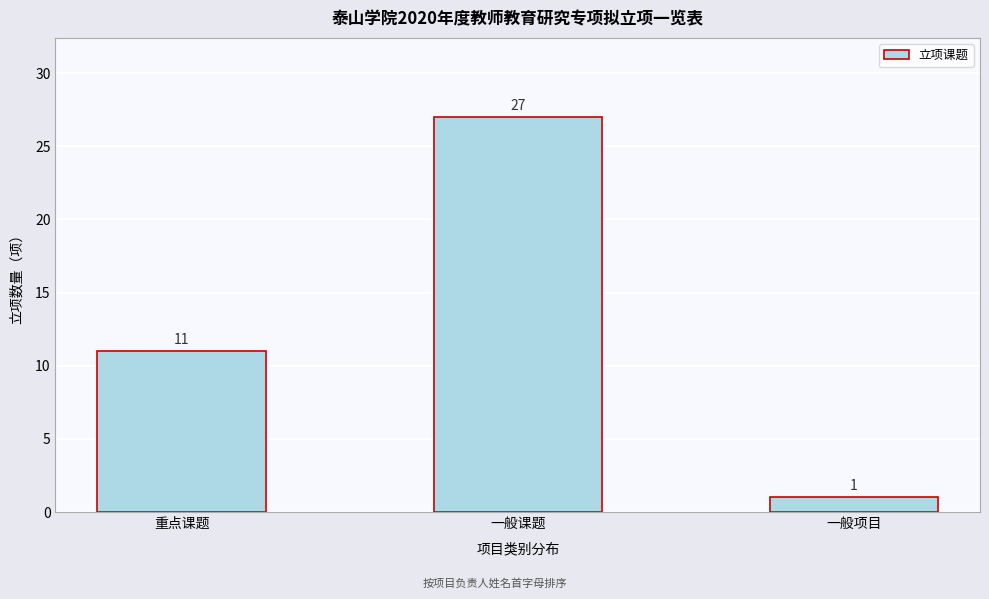

Reading left to right, what are all the values shown in this chart?

重点课题=11	一般课题=27	一般项目=1